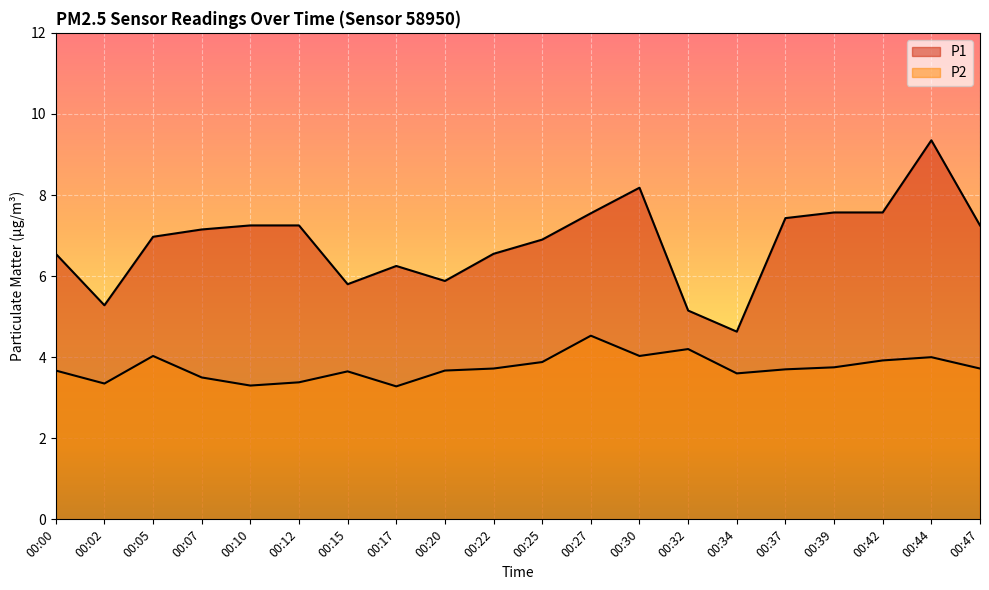

Where is P1 nearest to the value 6?

00:20